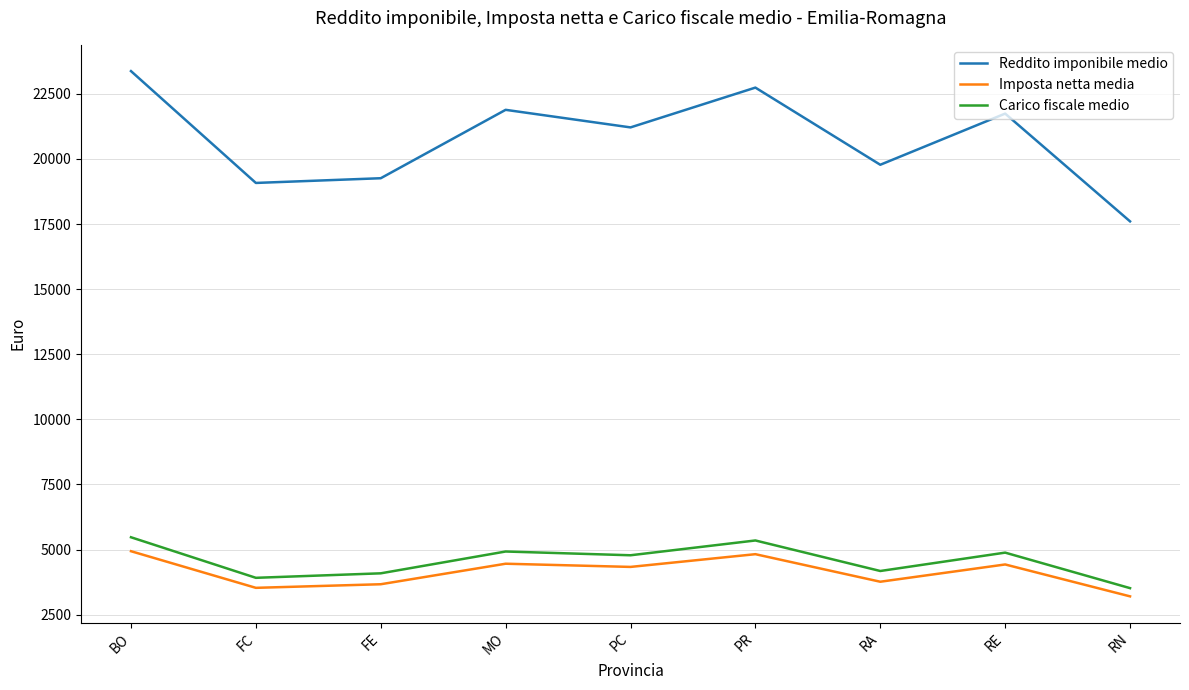

Which series has the largest total across all categories?

Reddito imponibile medio